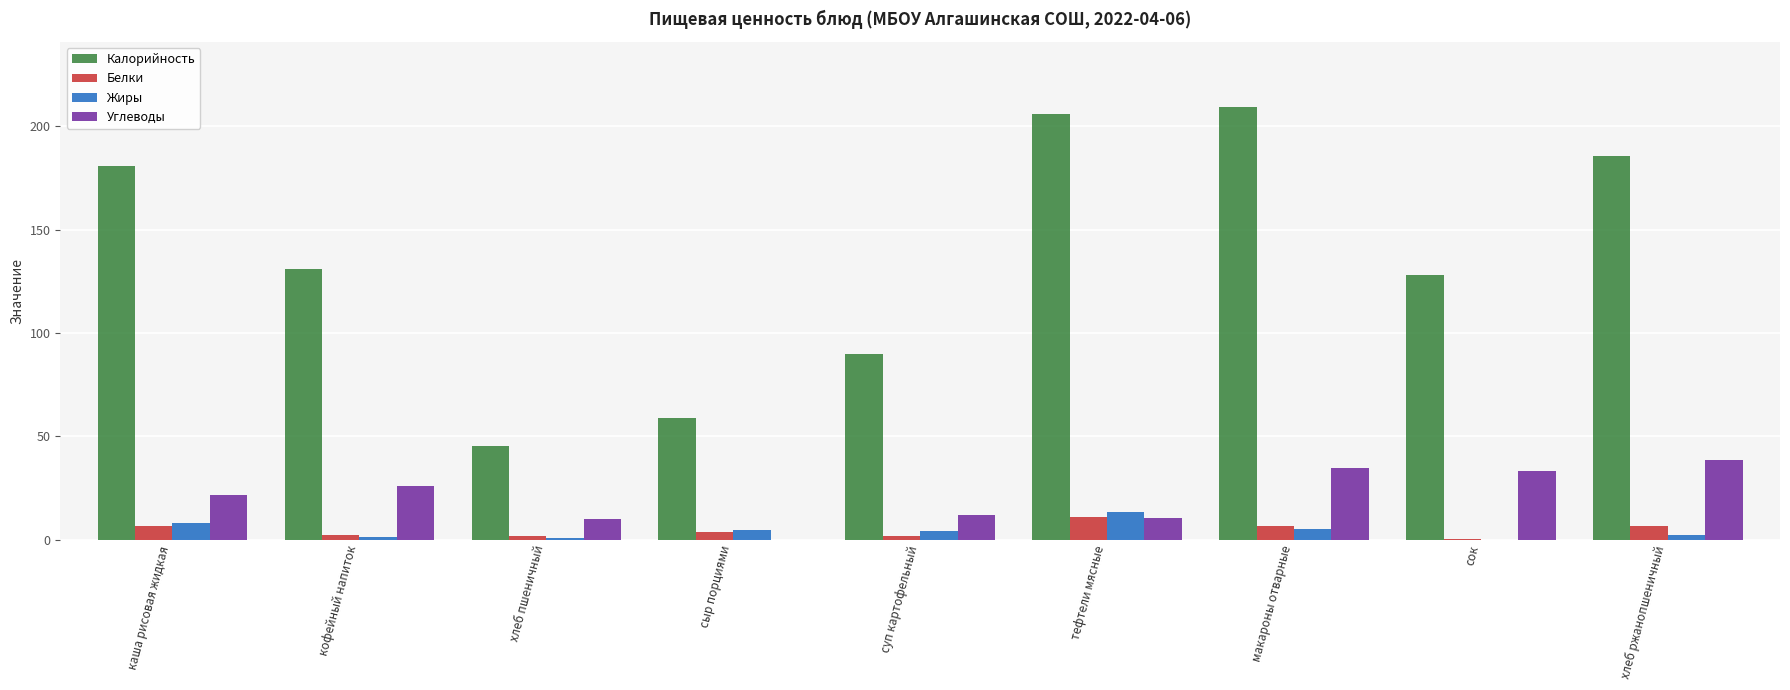

How many distinct data groups are displayed?

4